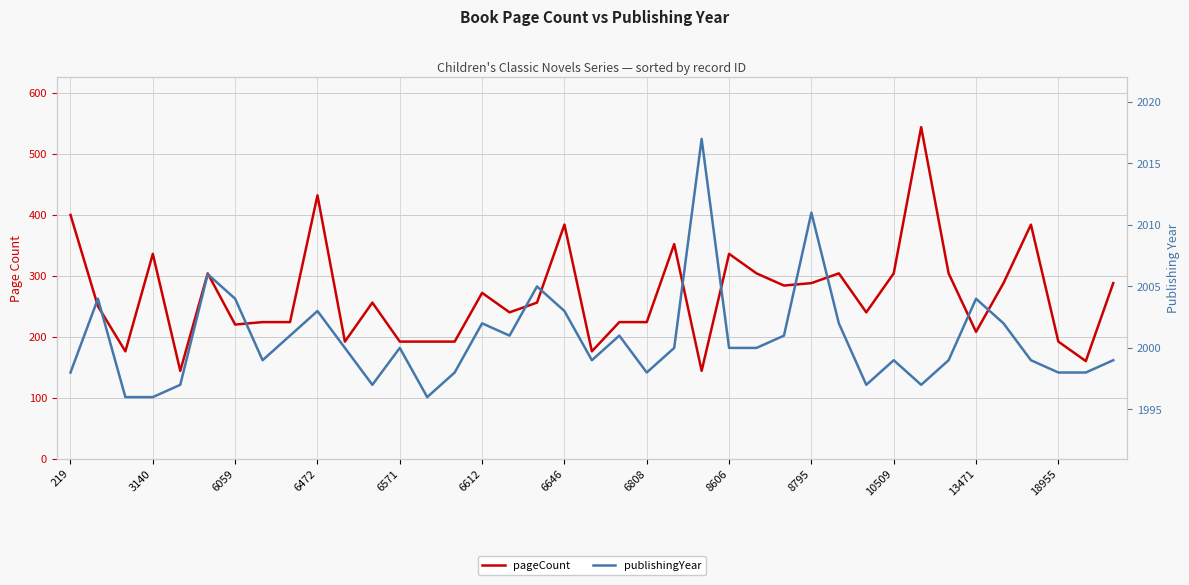

Which series has the largest range (max minus min)?

pageCount